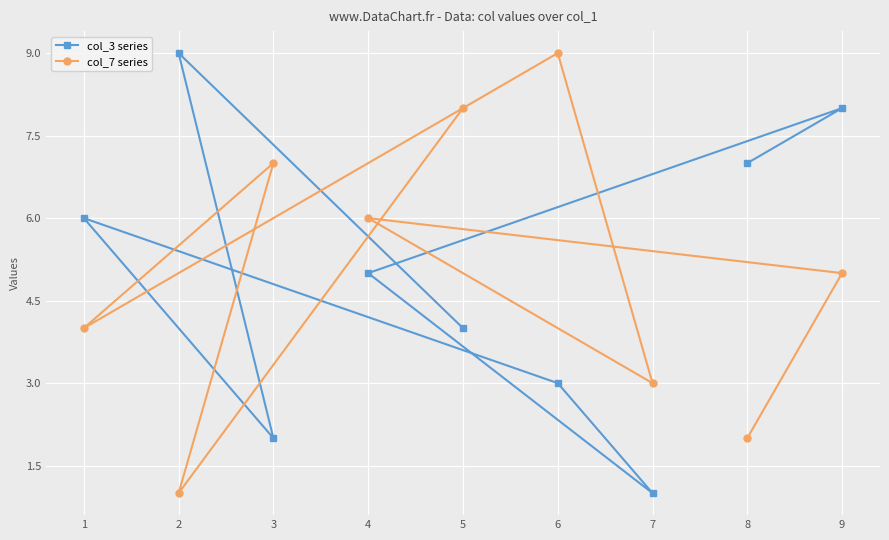

Reading left to right, transcribe all the data shown in this chart.

col_3 series: 1=6	2=9	3=2	4=5	5=4	6=3	7=1	8=7	9=8
col_7 series: 1=4	2=1	3=7	4=6	5=8	6=9	7=3	8=2	9=5